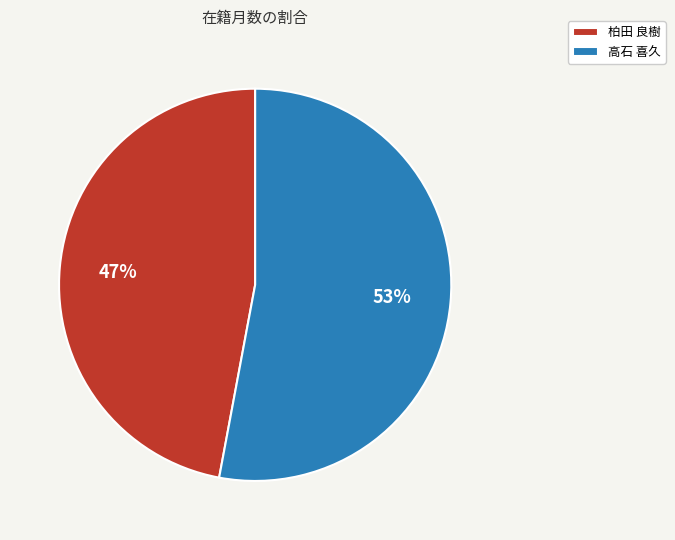

Which has a higher value, 高石 喜久 or 柏田 良樹?

高石 喜久